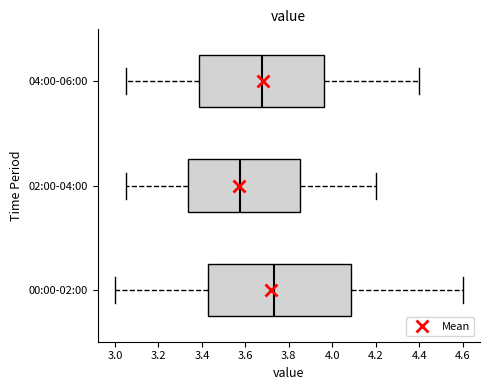

Where does the right whisker of the box for 00:00-02:00 end on the x-axis? The values are not printed on the chart, so give them approximately, as read against the axis.

4.60